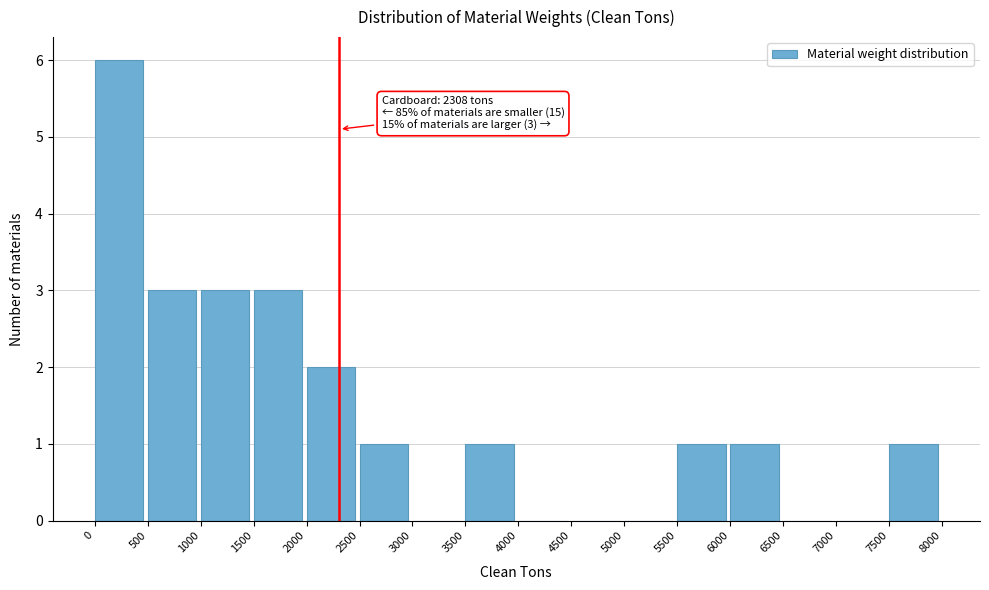

Over which range of the x-axis is the bar tallest?

0 to 500